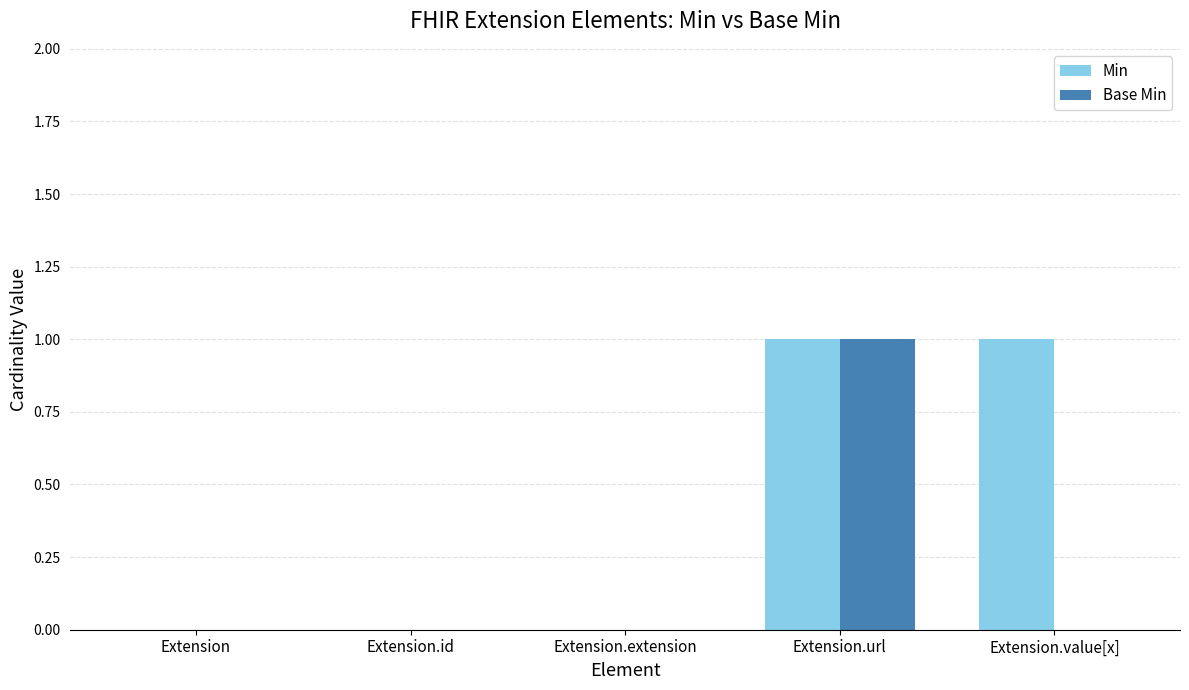

The Min series shows 0 at Extension.extension. True or false?

True